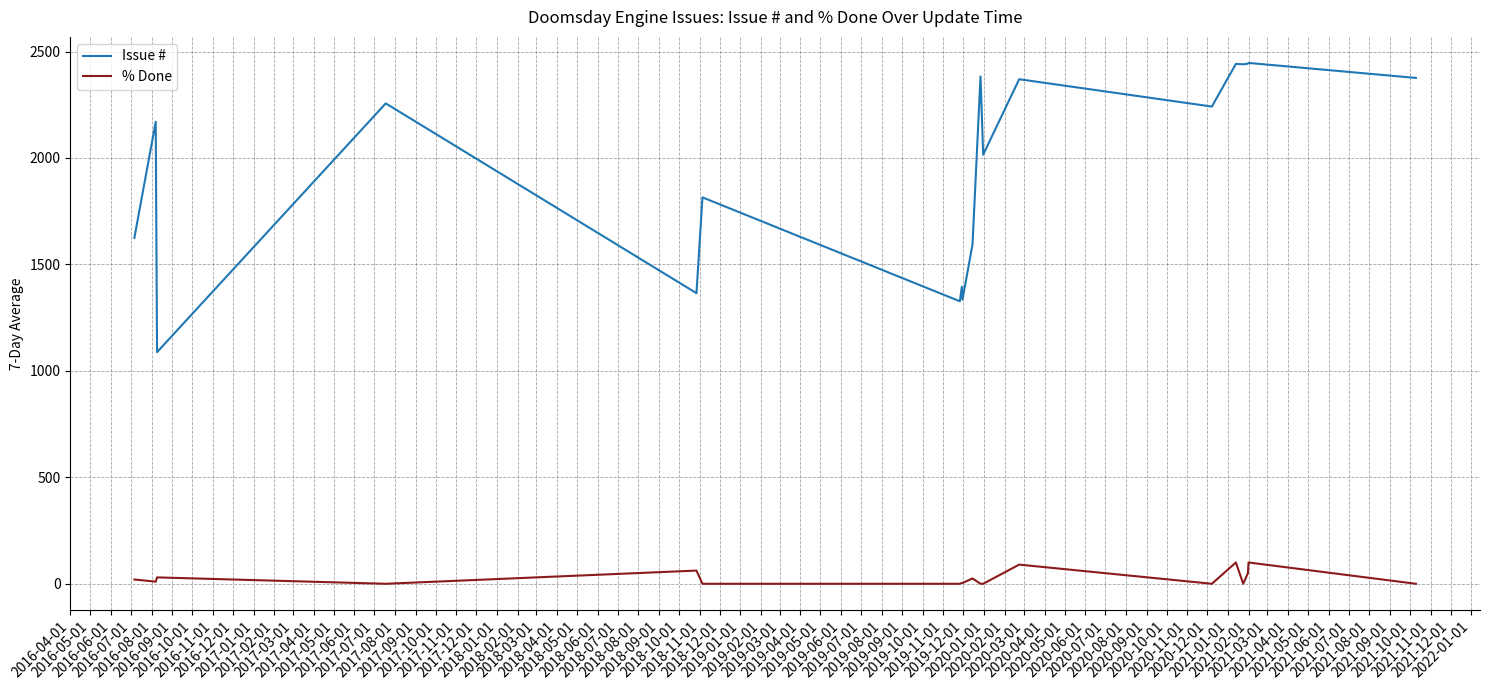

What is the average value of the % Done series?

20.2